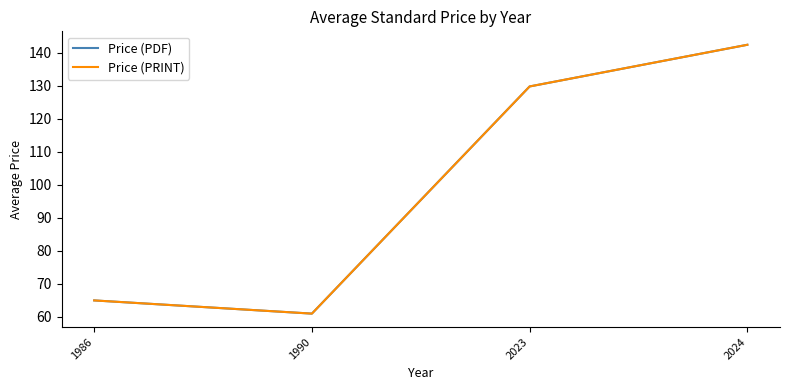

True or false: Price (PDF) and Price (PRINT) intersect in this chart.

False